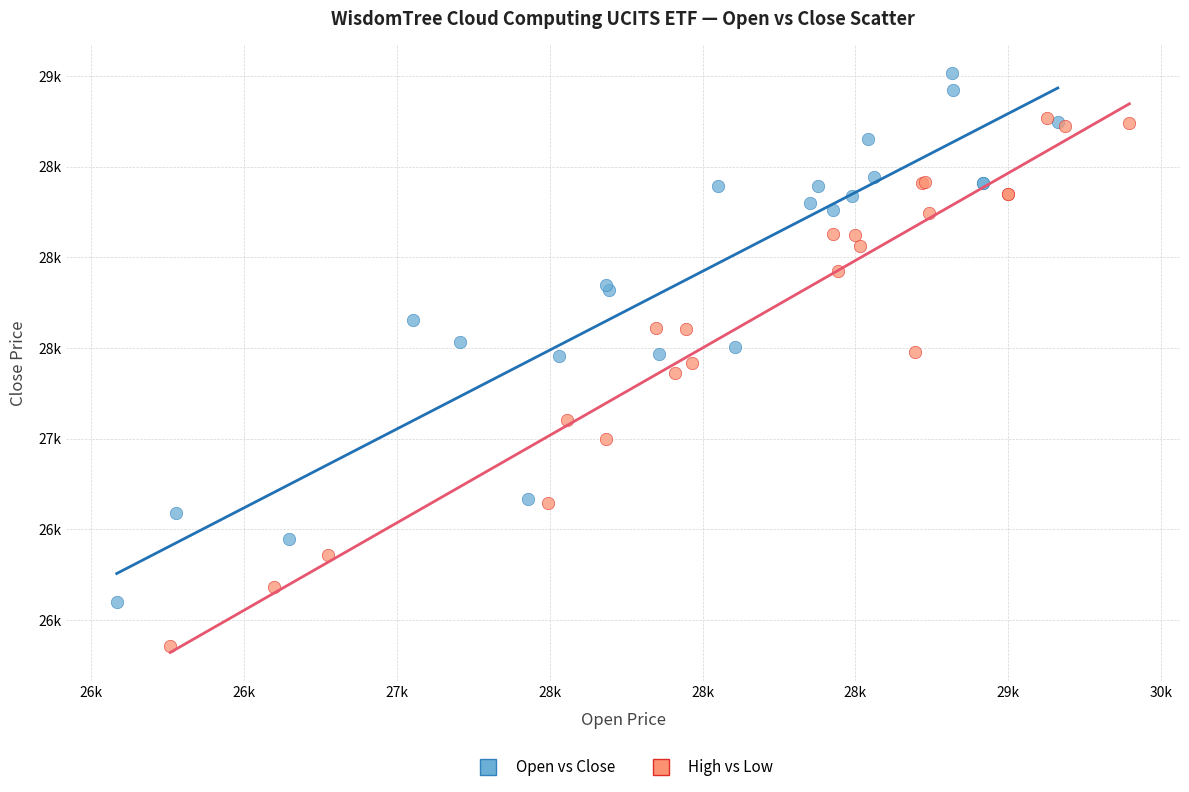

What are all the series names shown in the legend?

Open vs Close, High vs Low